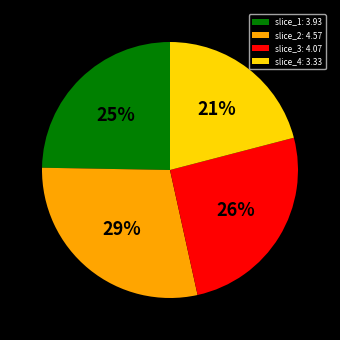

What is the ratio of the value at slice_4: 3.33 to the value at slice_2: 4.57?

0.7